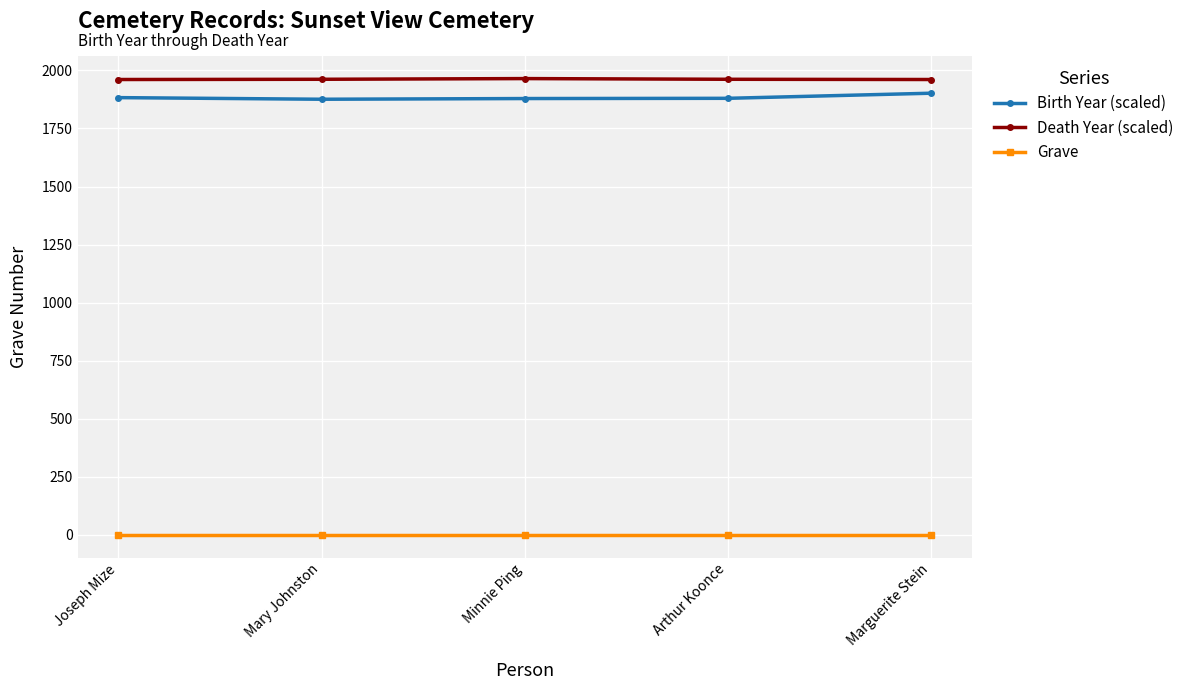

What are all the series names shown in the legend?

Birth Year (scaled), Death Year (scaled), Grave